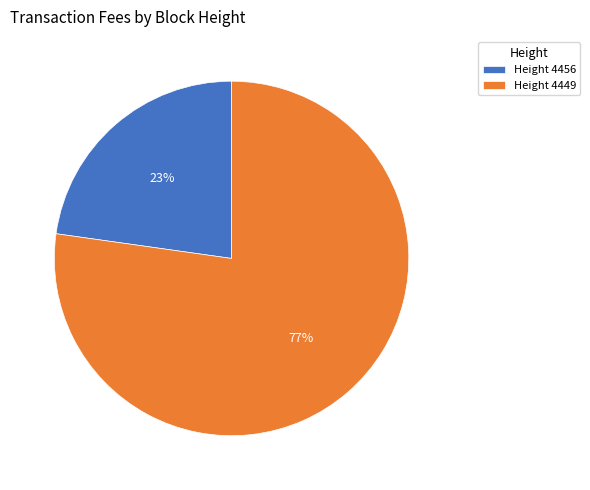

To the nearest percent, what portion does Height 4449 represent?

77%